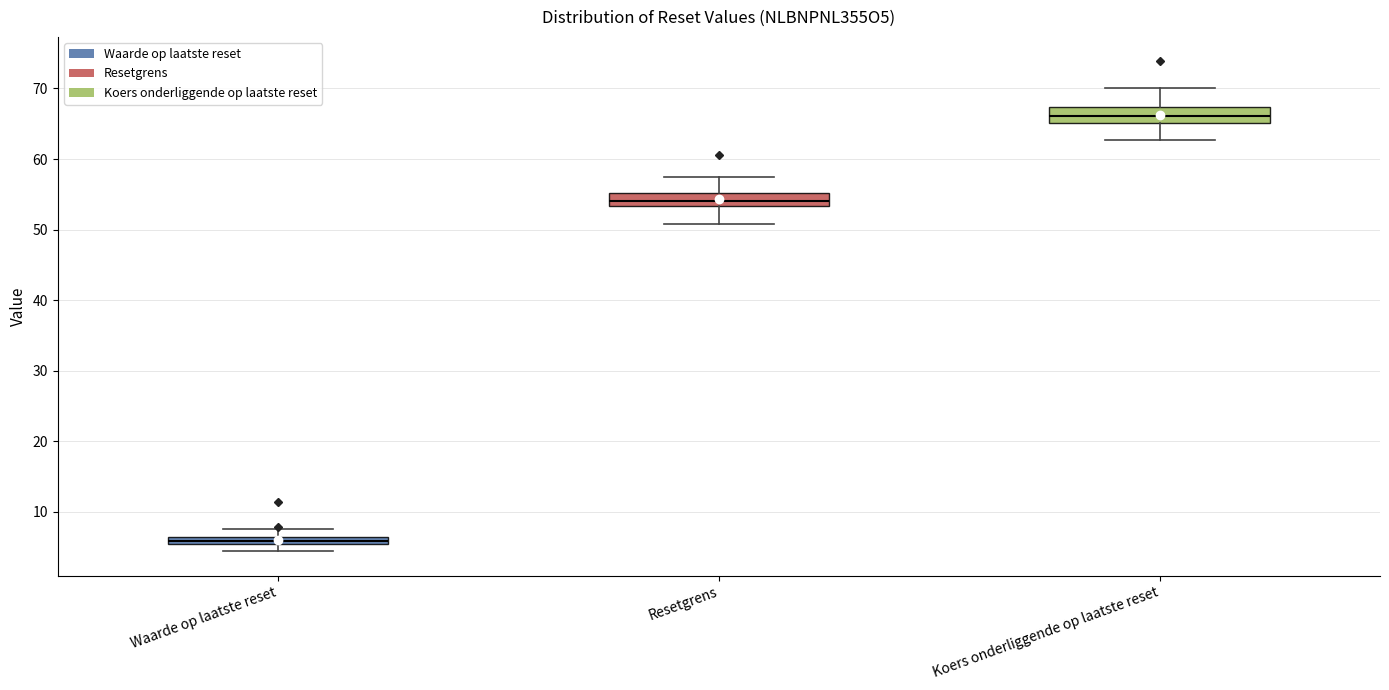

Where does the median line of the box for Resetgrens sit on the y-axis? The values are not printed on the chart, so give them approximately, as read against the axis.

54